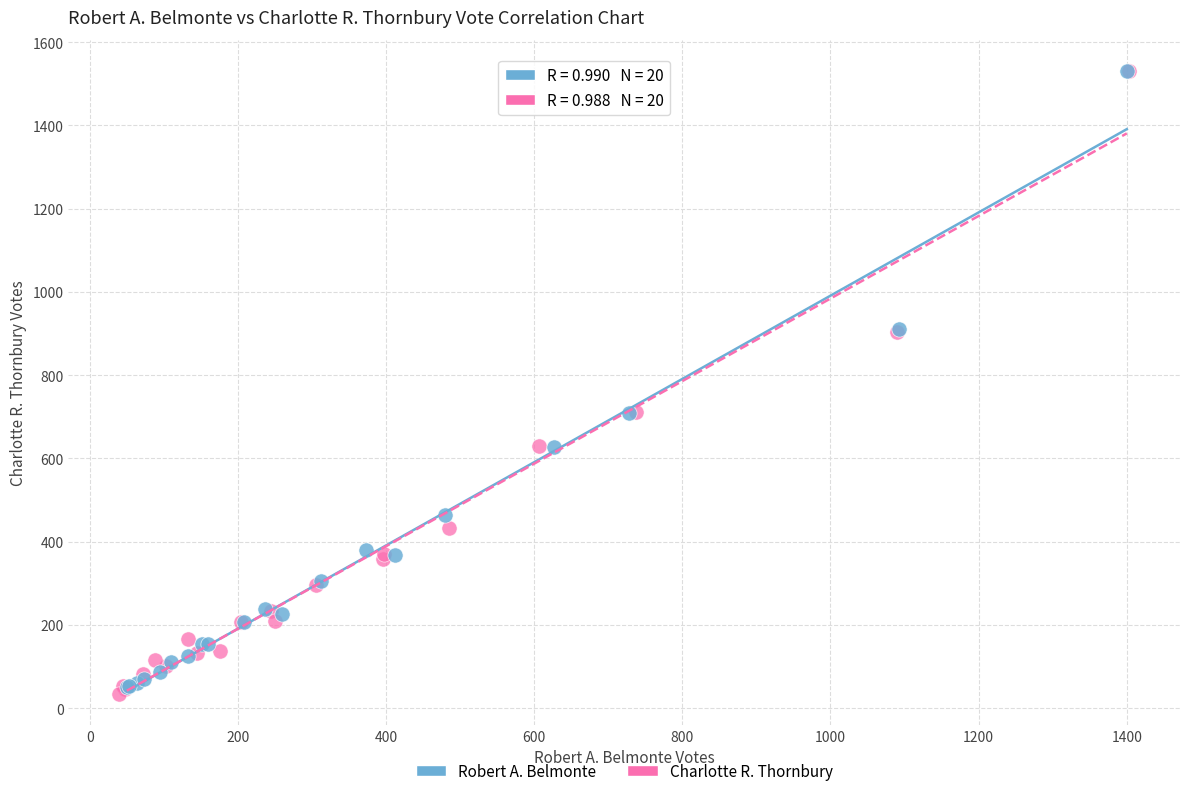

Which series has the largest Y range (max minus min)?

Charlotte R. Thornbury